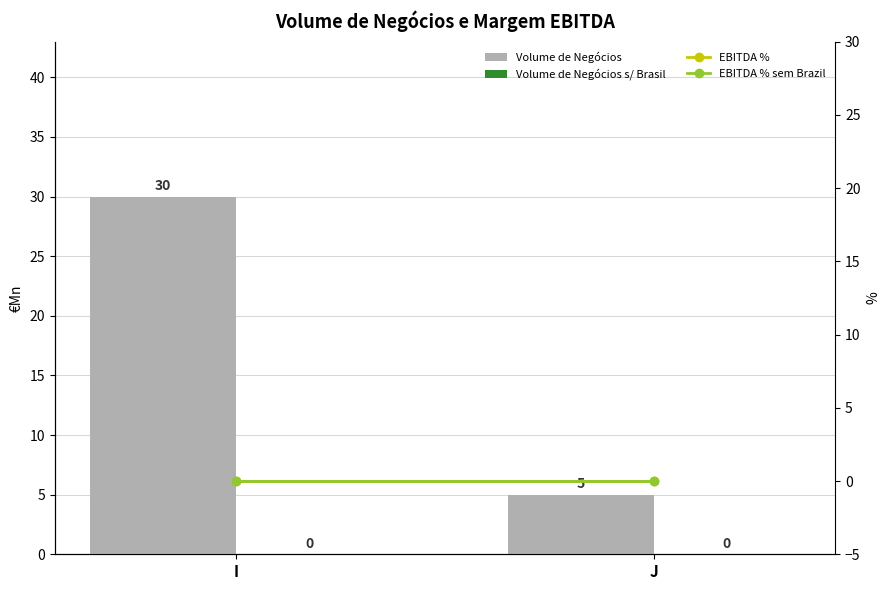

Which series has the largest total across all categories?

Volume de Negócios